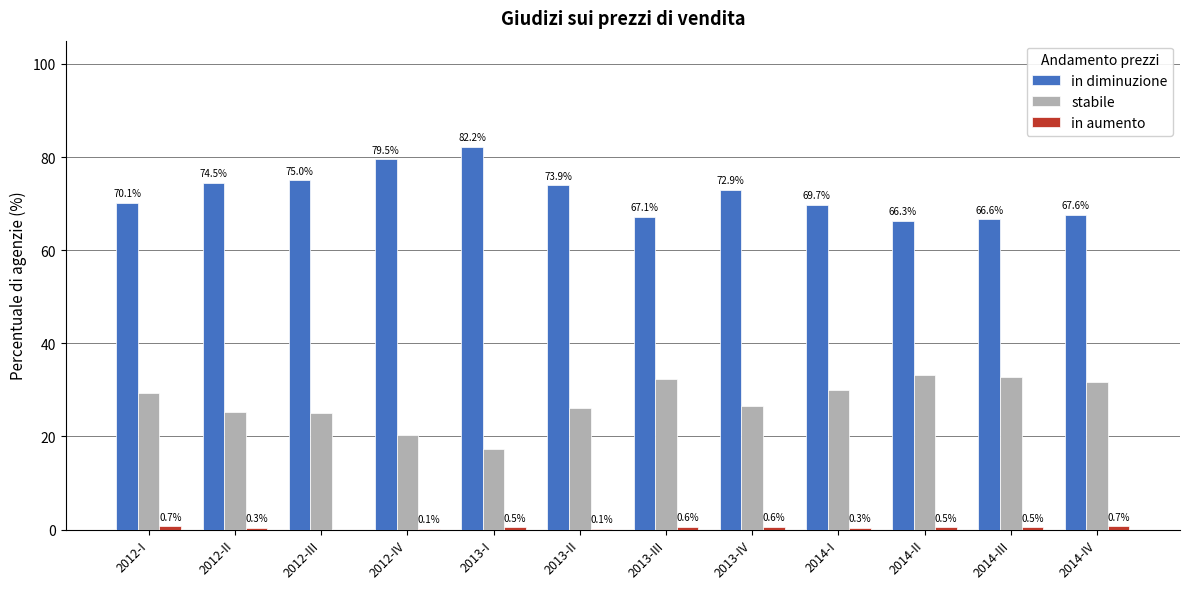

What is the total value across all series at 2013-II?

100.0